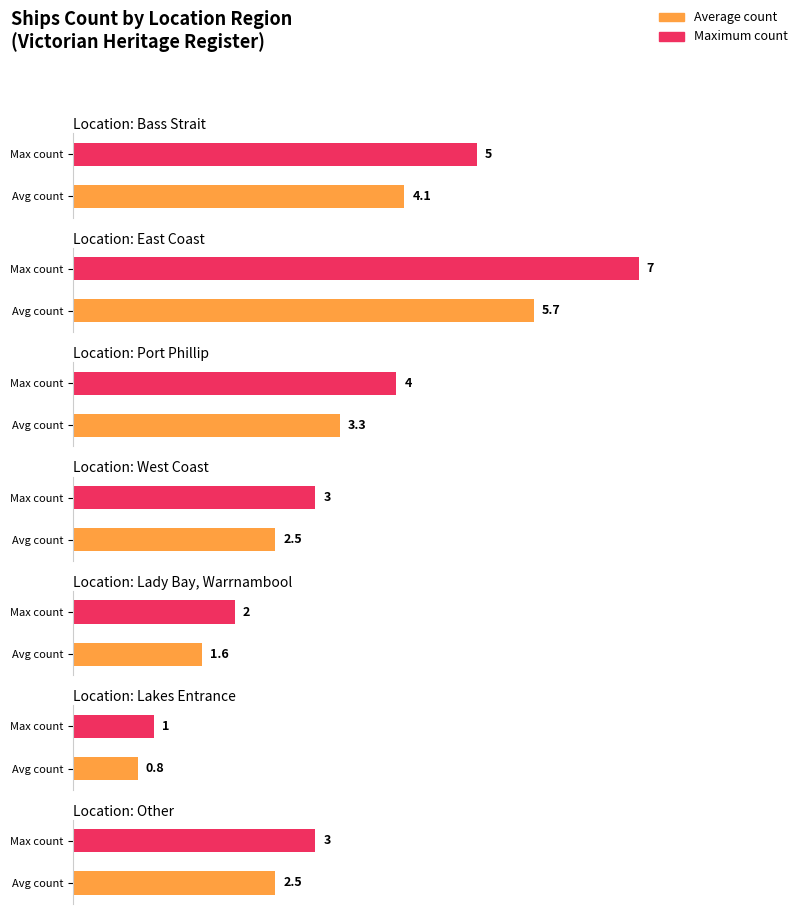

At which label does the data first exceed 3?

Bass Strait